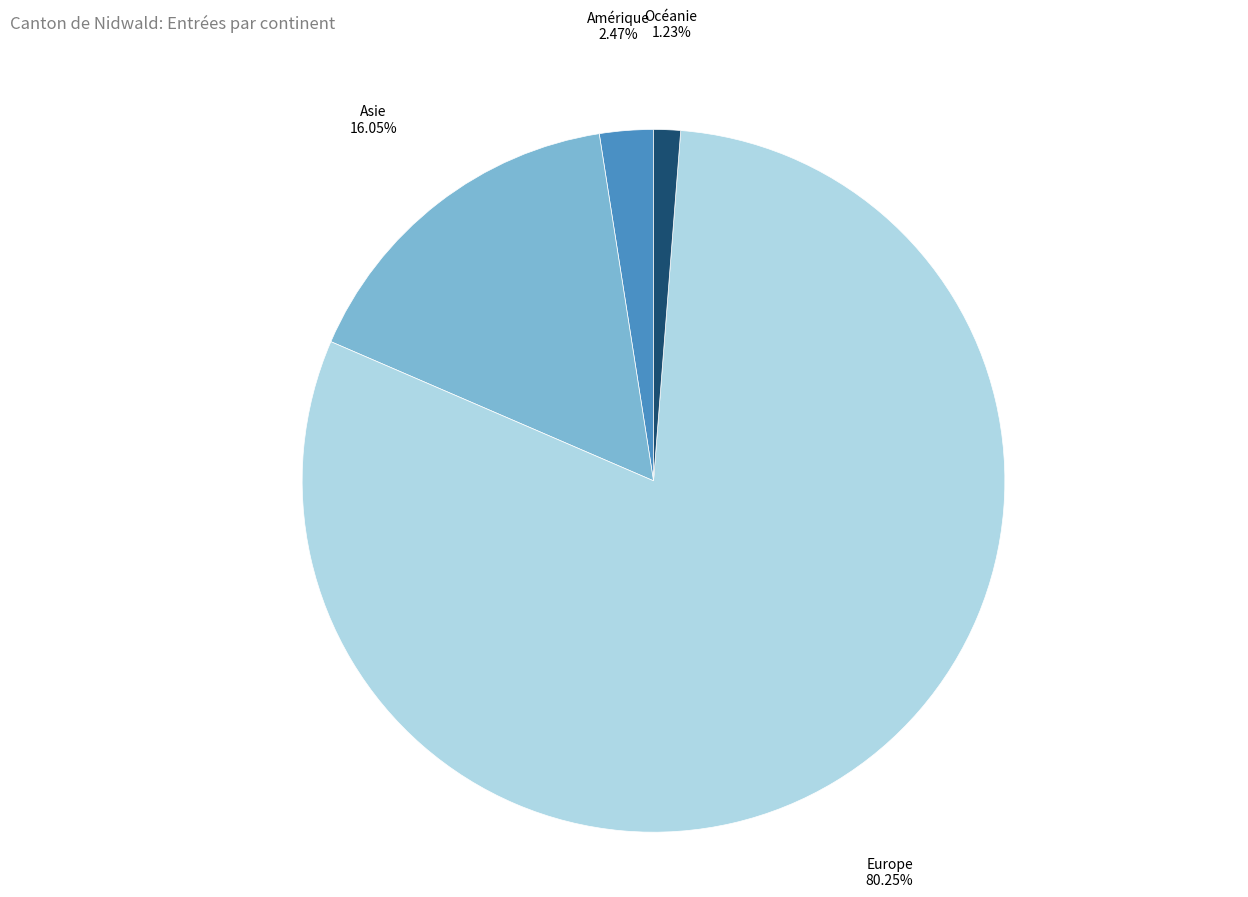

Is there any slice that represents more than half of the pie?

Yes